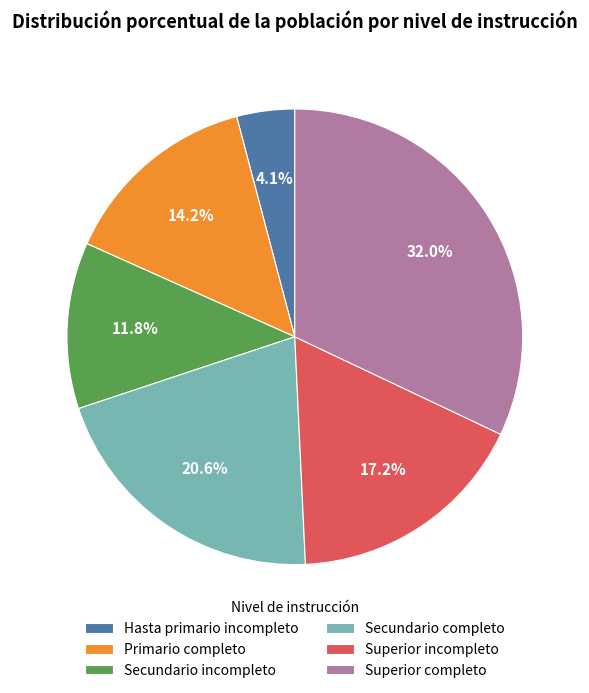

Is it true that Primario completo is 14% of the pie?

True